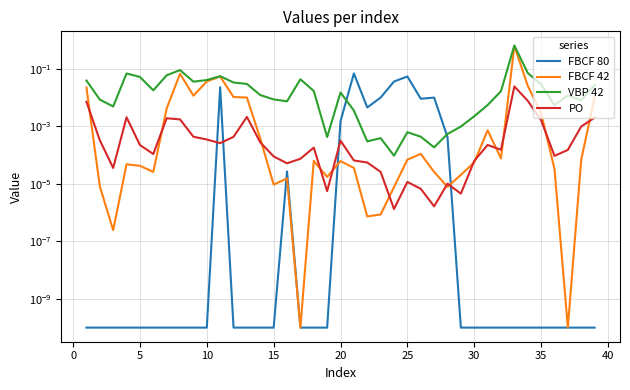

How many lines are shown in the chart?

4